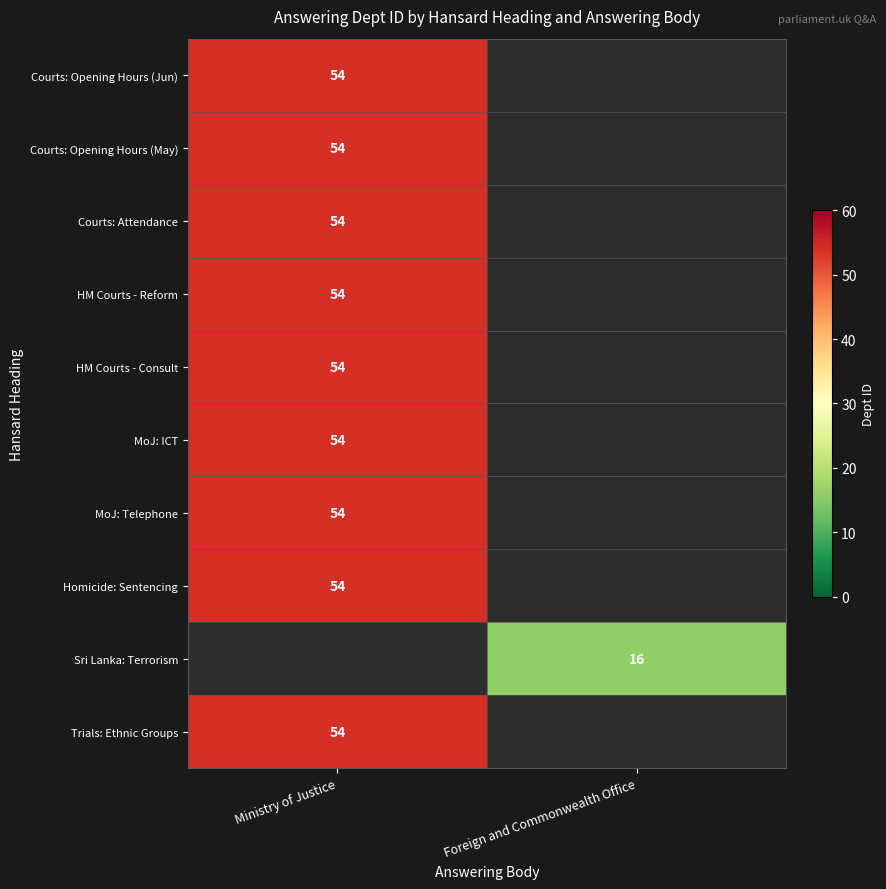

Is it true that Sri Lanka: Terrorism equals 16 at Foreign and Commonwealth Office?

True